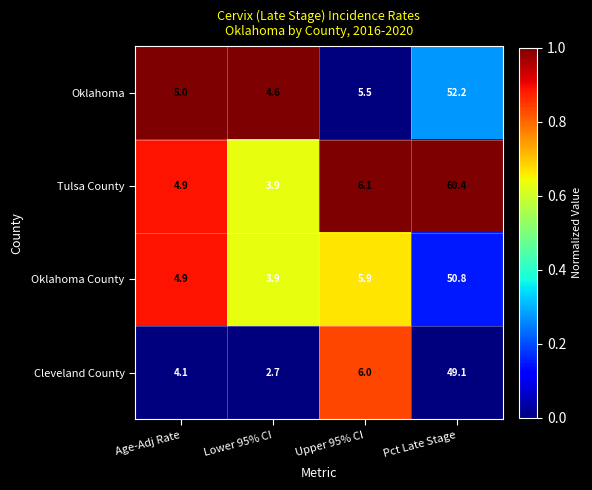

The Oklahoma County series shows 5.9 at Upper 95% CI. True or false?

True